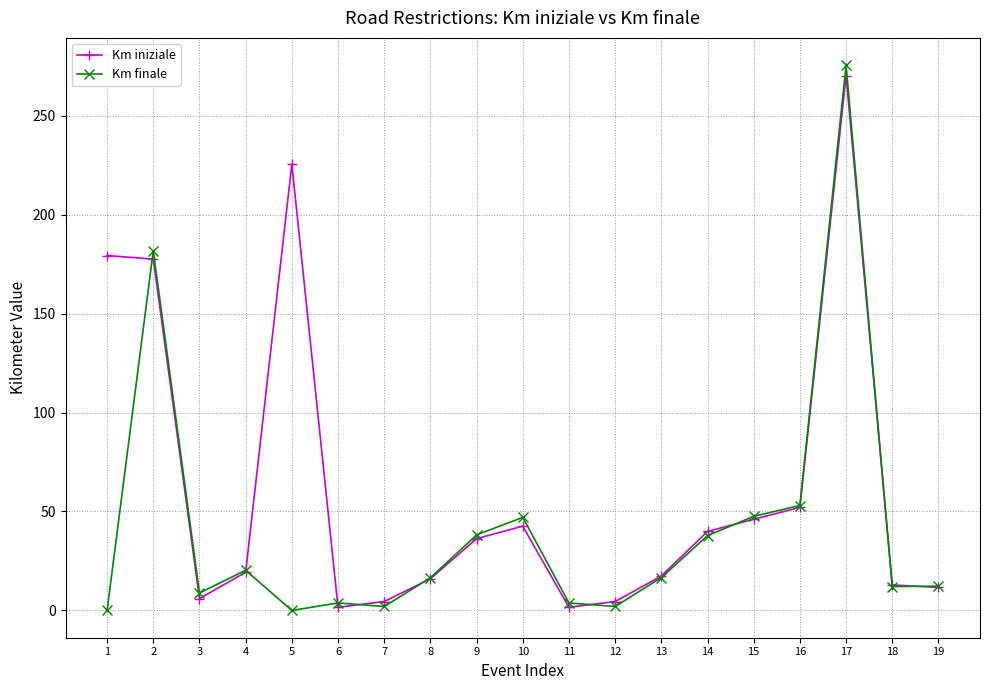

How many data points in Km iniziale are above 19?

10